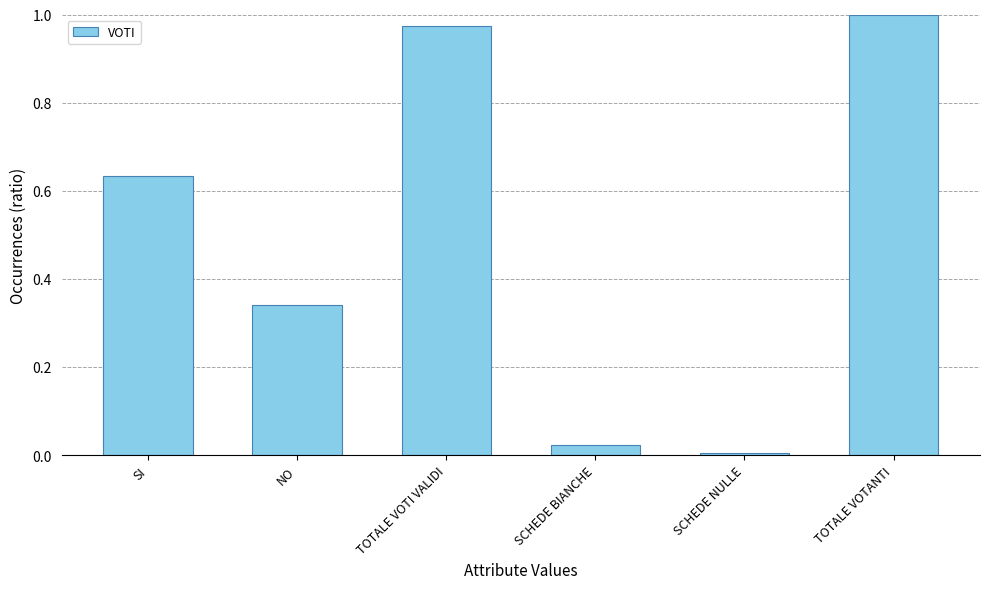

What is the label of the 2nd bar from the left?

NO